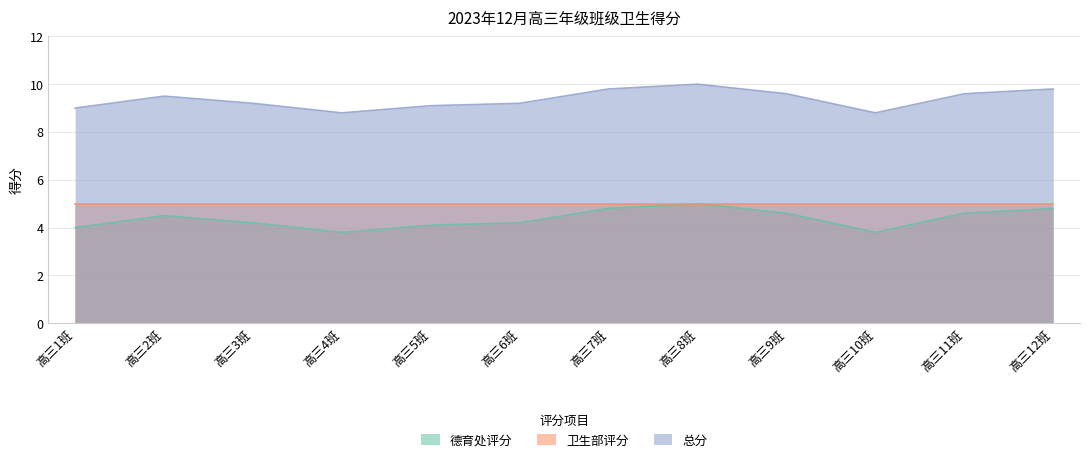

What are all the series names shown in the legend?

德育处评分, 卫生部评分, 总分